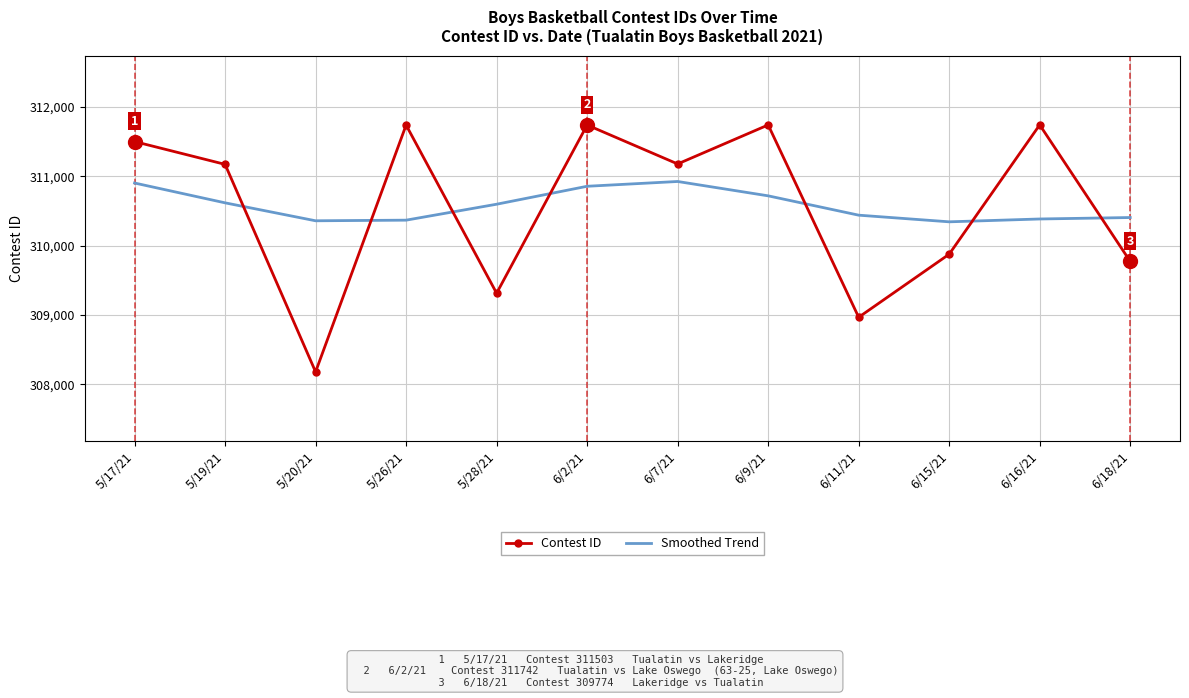

What is the difference between the highest and lowest values at 5/26/21?

1372